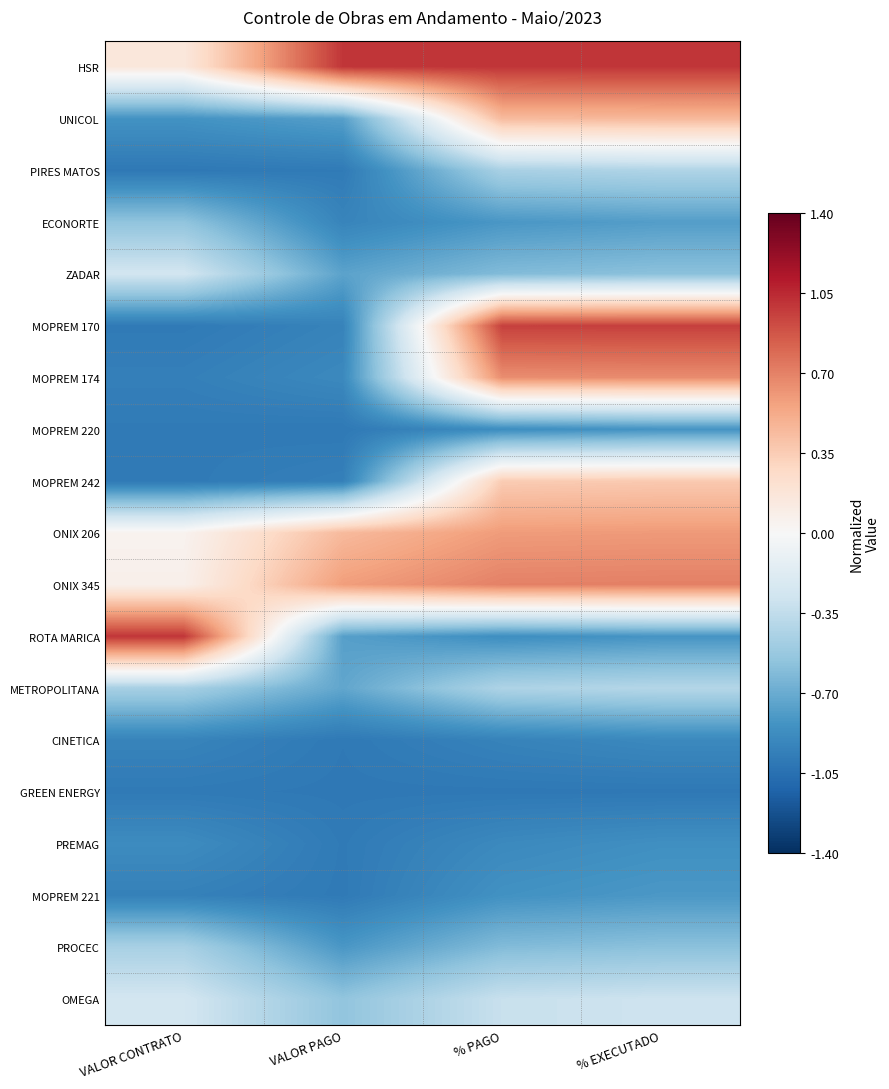

How many categories are shown in the chart?

4